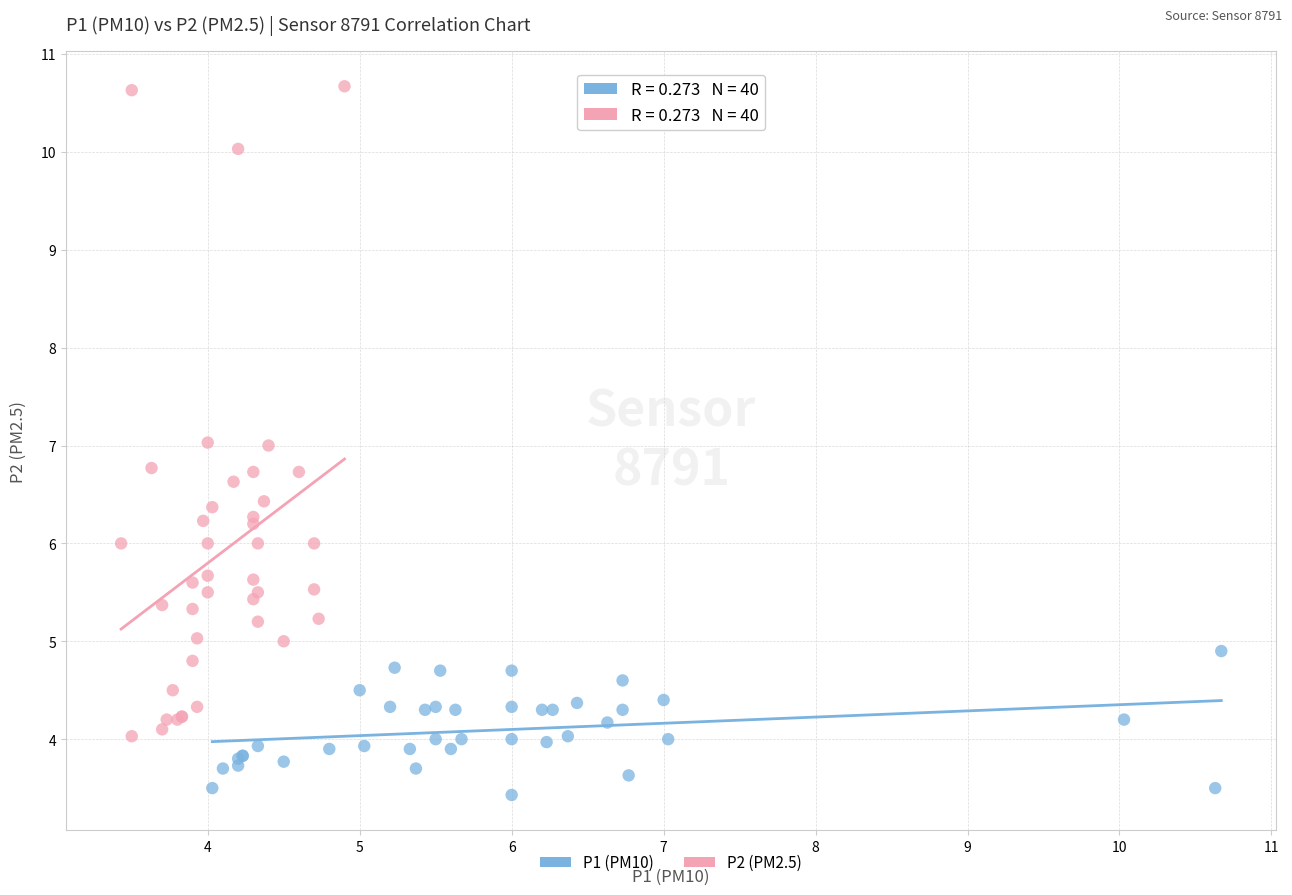

Which series has the widest spread of Y values?

P2 (PM2.5)